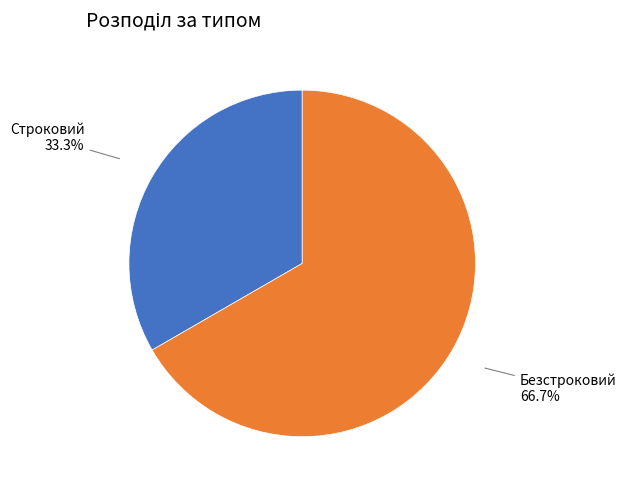

To the nearest percent, what percentage of the pie is Строковий?

33%